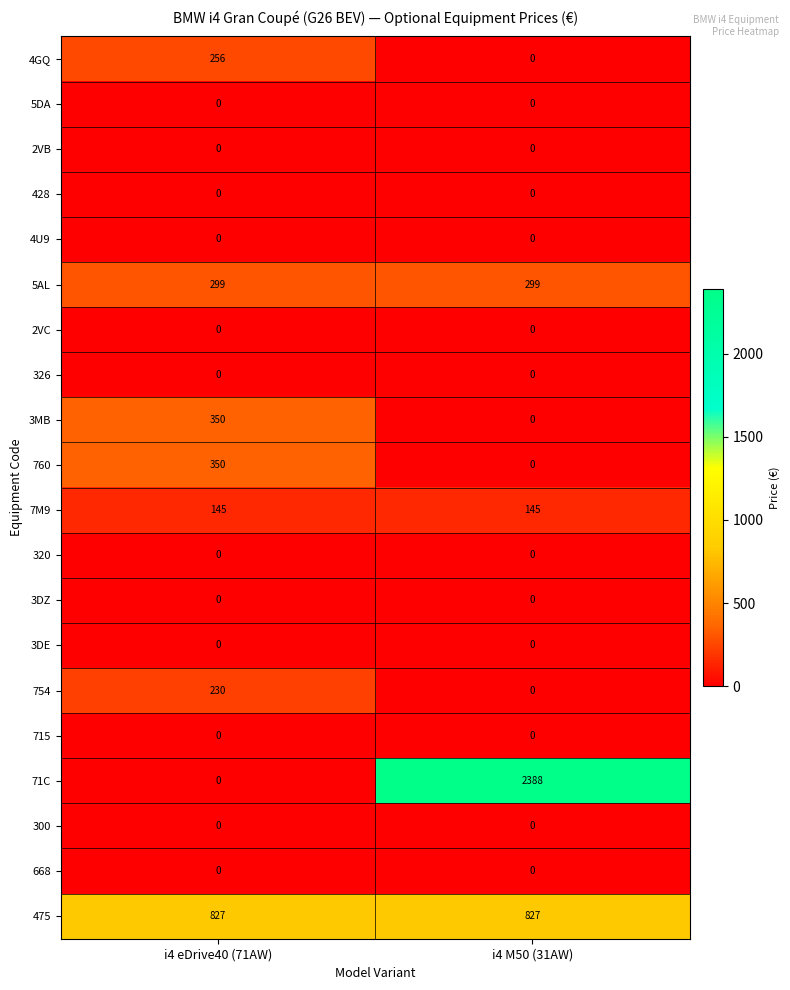

What is the sum of the 7M9 values at i4 M50 (31AW) and i4 eDrive40 (71AW)?

290